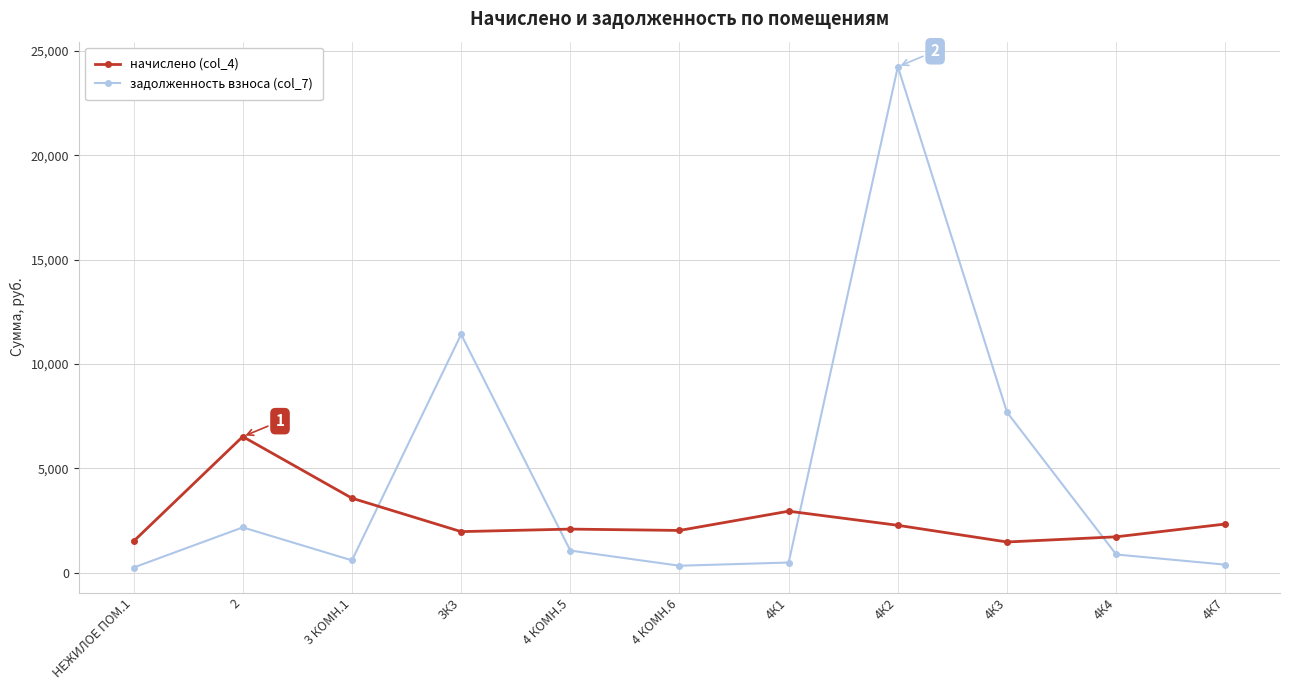

Count the number of data series in this chart.

2